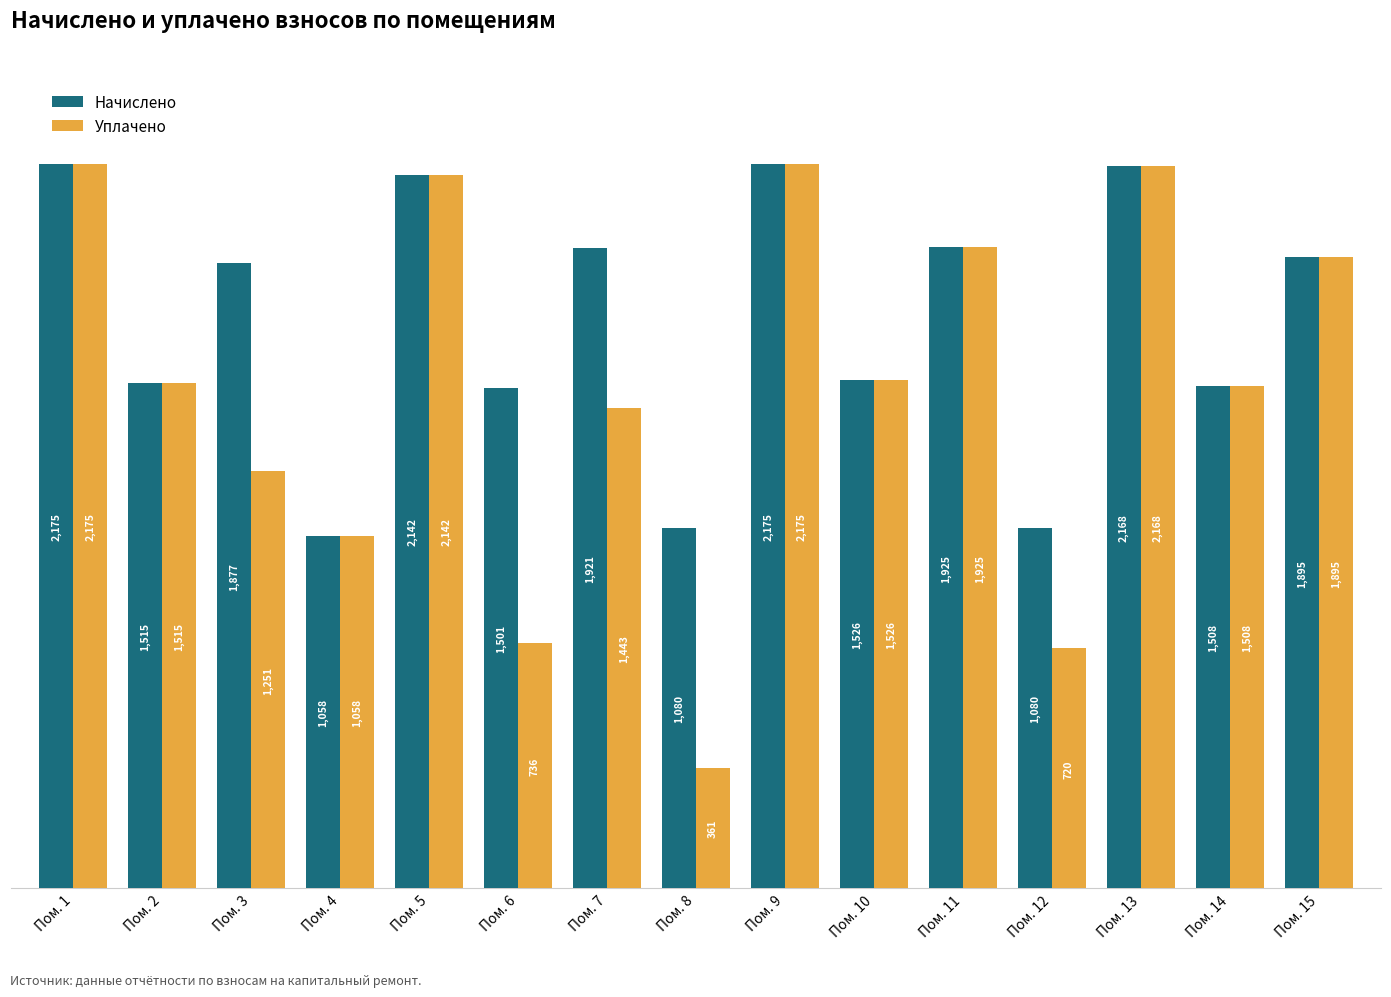

Is the value of Начислено at Пом. 15 greater than the value of Уплачено at Пом. 1?

No